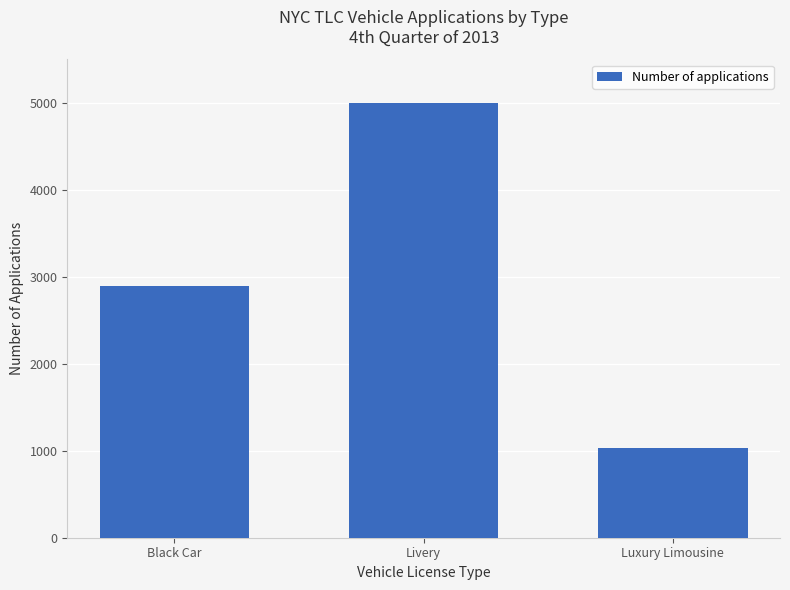

What is the sum of the values at Luxury Limousine and Livery?

6021